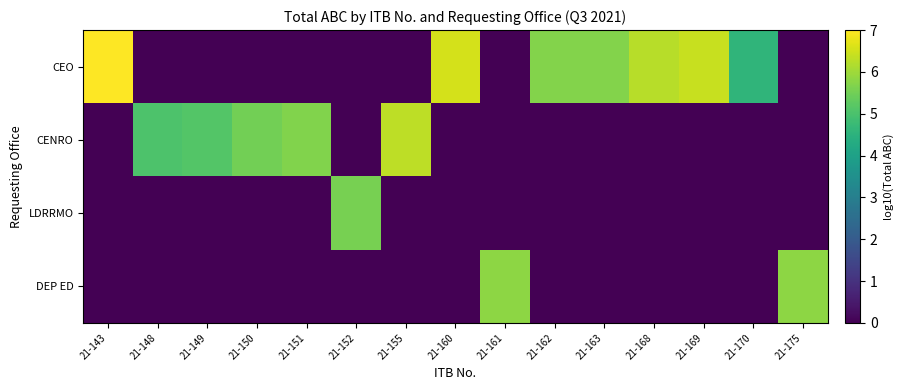

Reading left to right, transcribe all the data shown in this chart.

CEO: 21-143=7.0	21-148=0.0	21-149=0.0	21-150=0.0	21-151=0.0	21-152=0.0	21-155=0.0	21-160=6.5	21-161=0.0	21-162=5.7	21-163=5.7	21-168=6.3	21-169=6.4	21-170=4.6	21-175=0.0
CENRO: 21-143=0.0	21-148=5.1	21-149=5.1	21-150=5.5	21-151=5.7	21-152=0.0	21-155=6.3	21-160=0.0	21-161=0.0	21-162=0.0	21-163=0.0	21-168=0.0	21-169=0.0	21-170=0.0	21-175=0.0
LDRRMO: 21-143=0.0	21-148=0.0	21-149=0.0	21-150=0.0	21-151=0.0	21-152=5.6	21-155=0.0	21-160=0.0	21-161=0.0	21-162=0.0	21-163=0.0	21-168=0.0	21-169=0.0	21-170=0.0	21-175=0.0
DEP ED: 21-143=0.0	21-148=0.0	21-149=0.0	21-150=0.0	21-151=0.0	21-152=0.0	21-155=0.0	21-160=0.0	21-161=5.8	21-162=0.0	21-163=0.0	21-168=0.0	21-169=0.0	21-170=0.0	21-175=5.8